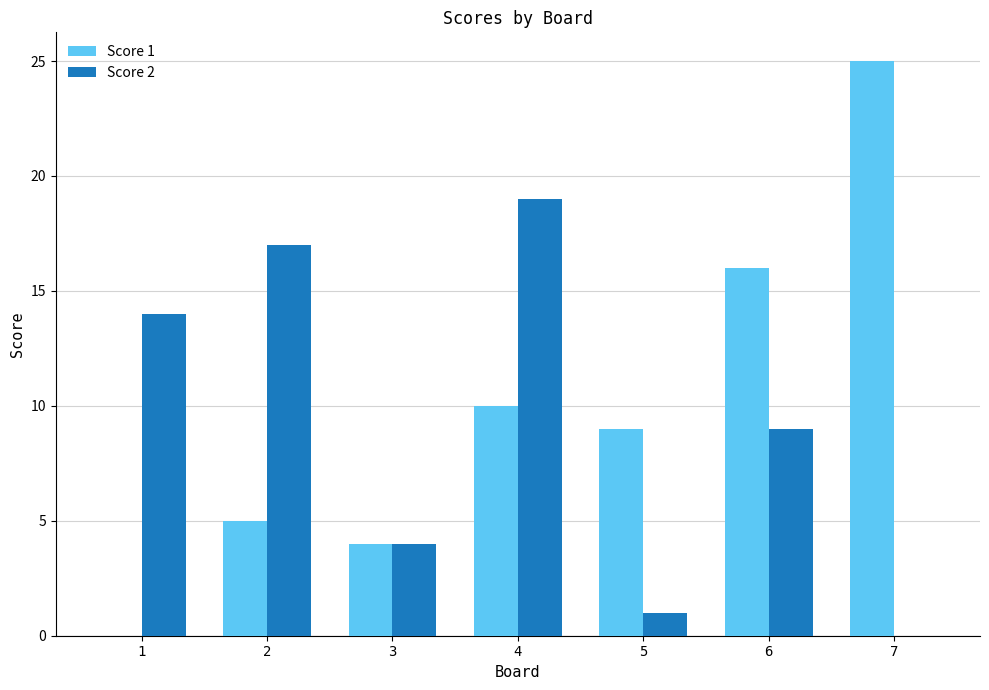

Which label corresponds to the largest value in the chart?

7